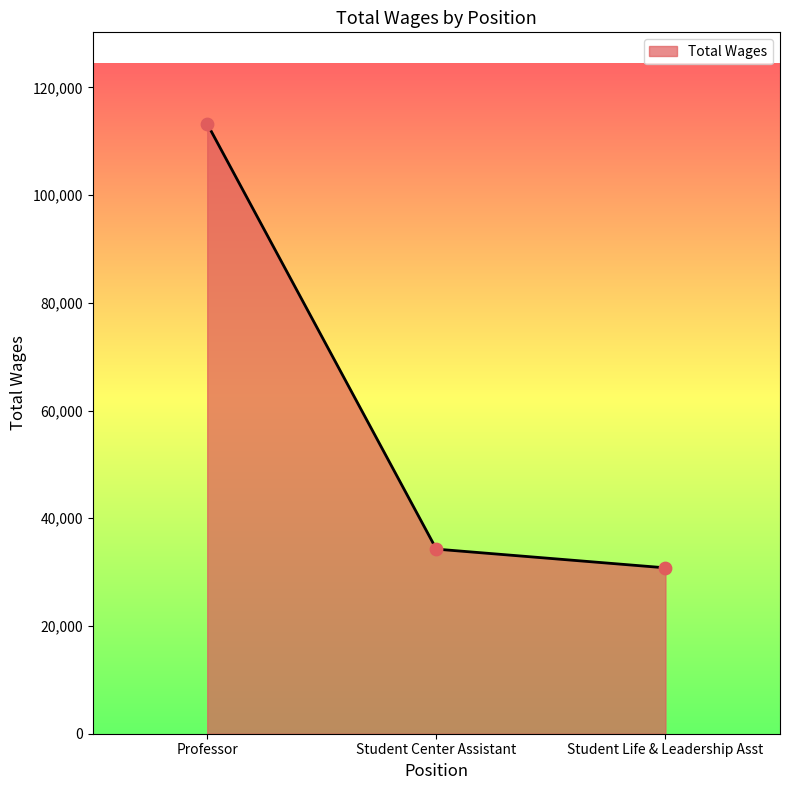

What is the change in value from Student Center Assistant to Student Life & Leadership Asst?

-3476